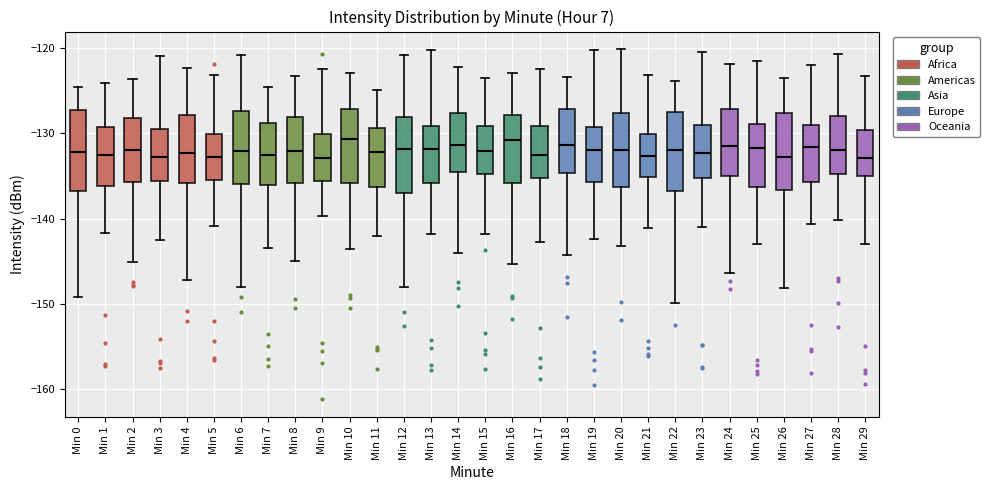

Reading left to right, transcribe this box plot: for each box, give where its median line is, the range the box spans, and where its two whiskers end, as read against the y-axis. The values are not printed on the chart, so give them approximately, as read against the axis.

Min 0: median -132, box -137 to -127, whiskers -149 to -125
Min 1: median -133, box -136 to -129, whiskers -142 to -124
Min 2: median -132, box -136 to -128, whiskers -145 to -124
Min 3: median -133, box -136 to -130, whiskers -142 to -121
Min 4: median -132, box -136 to -128, whiskers -147 to -122
Min 5: median -133, box -135 to -130, whiskers -141 to -123
Min 6: median -132, box -136 to -127, whiskers -148 to -121
Min 7: median -133, box -136 to -129, whiskers -143 to -125
Min 8: median -132, box -136 to -128, whiskers -145 to -123
Min 9: median -133, box -136 to -130, whiskers -140 to -122
Min 10: median -131, box -136 to -127, whiskers -144 to -123
Min 11: median -132, box -136 to -129, whiskers -142 to -125
Min 12: median -132, box -137 to -128, whiskers -148 to -121
Min 13: median -132, box -136 to -129, whiskers -142 to -120
Min 14: median -131, box -135 to -128, whiskers -144 to -122
Min 15: median -132, box -135 to -129, whiskers -142 to -123
Min 16: median -131, box -136 to -128, whiskers -145 to -123
Min 17: median -133, box -135 to -129, whiskers -143 to -122
Min 18: median -131, box -135 to -127, whiskers -144 to -123
Min 19: median -132, box -136 to -129, whiskers -142 to -120
Min 20: median -132, box -136 to -128, whiskers -143 to -120
Min 21: median -133, box -135 to -130, whiskers -141 to -123
Min 22: median -132, box -137 to -128, whiskers -150 to -124
Min 23: median -132, box -135 to -129, whiskers -141 to -120
Min 24: median -132, box -135 to -127, whiskers -146 to -122
Min 25: median -132, box -136 to -129, whiskers -143 to -121
Min 26: median -133, box -137 to -128, whiskers -148 to -123
Min 27: median -132, box -136 to -129, whiskers -141 to -122
Min 28: median -132, box -135 to -128, whiskers -140 to -121
Min 29: median -133, box -135 to -130, whiskers -143 to -123